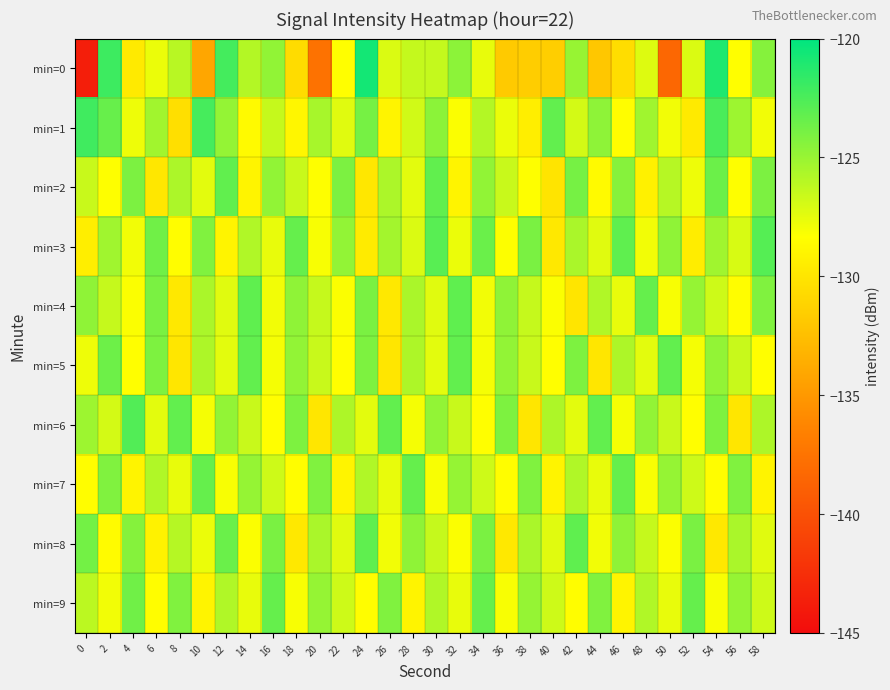

At which category is the sum across all series the highest?

54